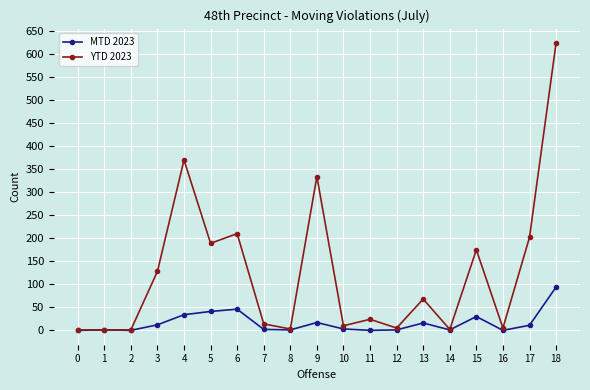

How many data points does each series have?

19